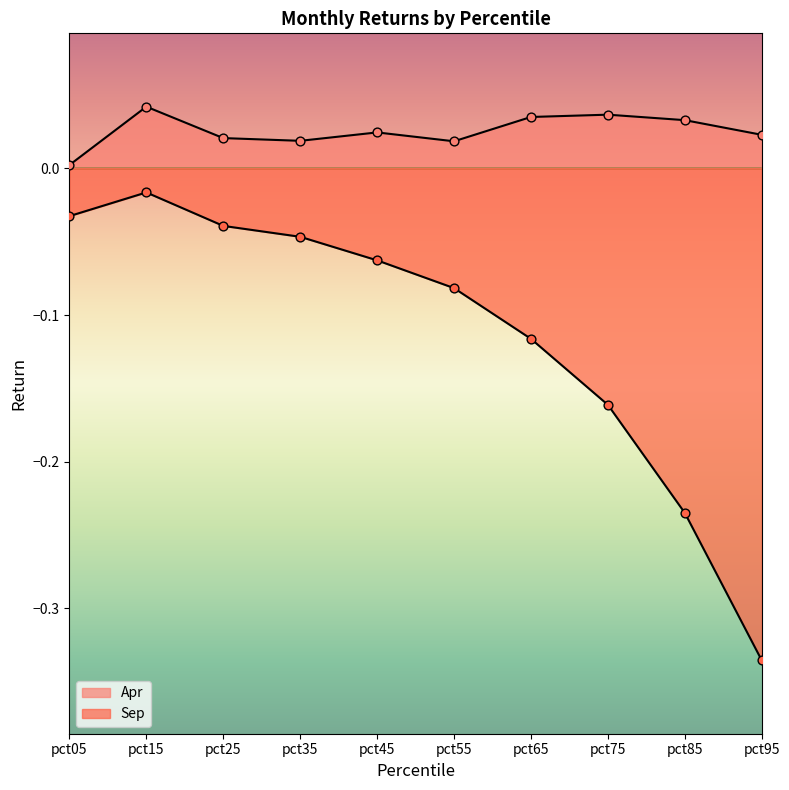

Which series reaches the minimum Y coordinate?

Sep